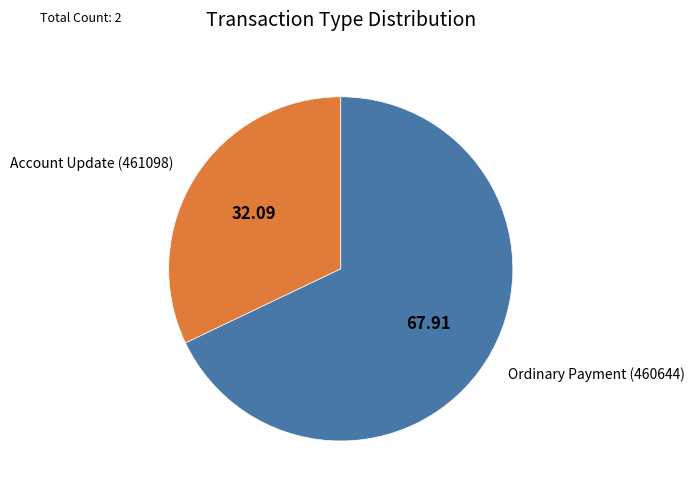

Which has a higher value, Ordinary Payment (460644) or Account Update (461098)?

Ordinary Payment (460644)